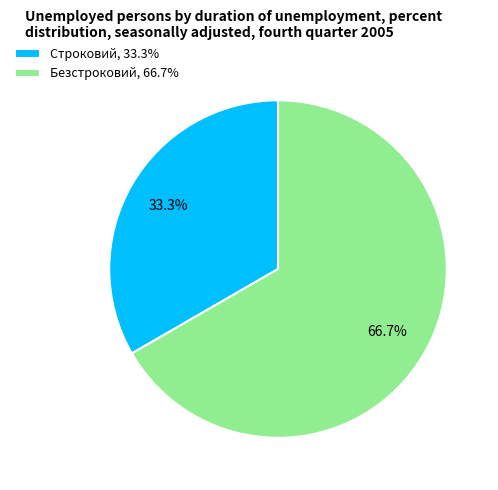

What percentage do Строковий and Безстроковий together represent?

100.0%